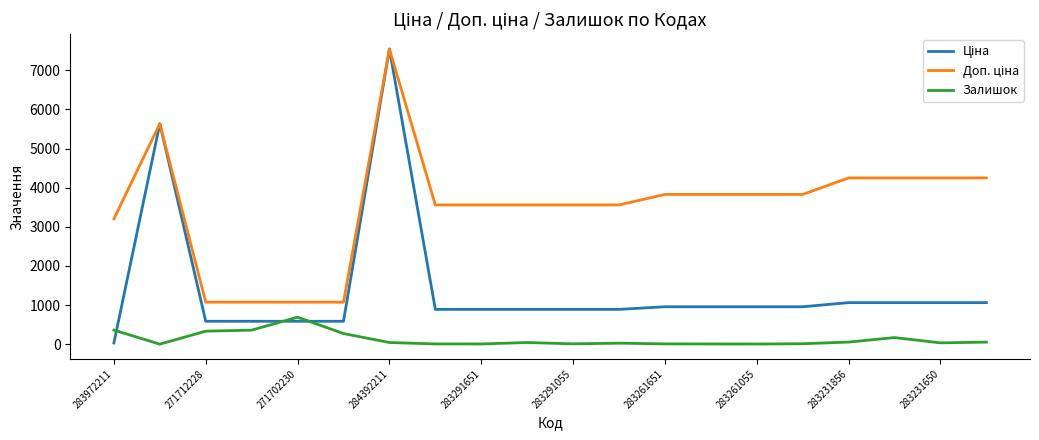

What is the maximum value shown in the chart?

7545.9